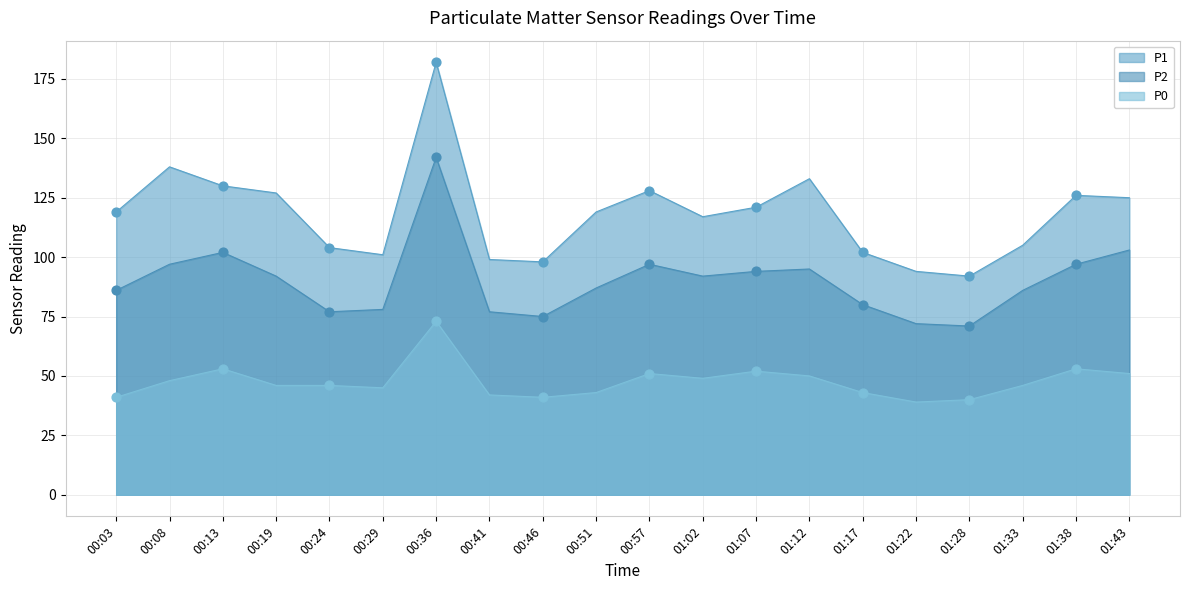

What are all the series names shown in the legend?

P1, P2, P0